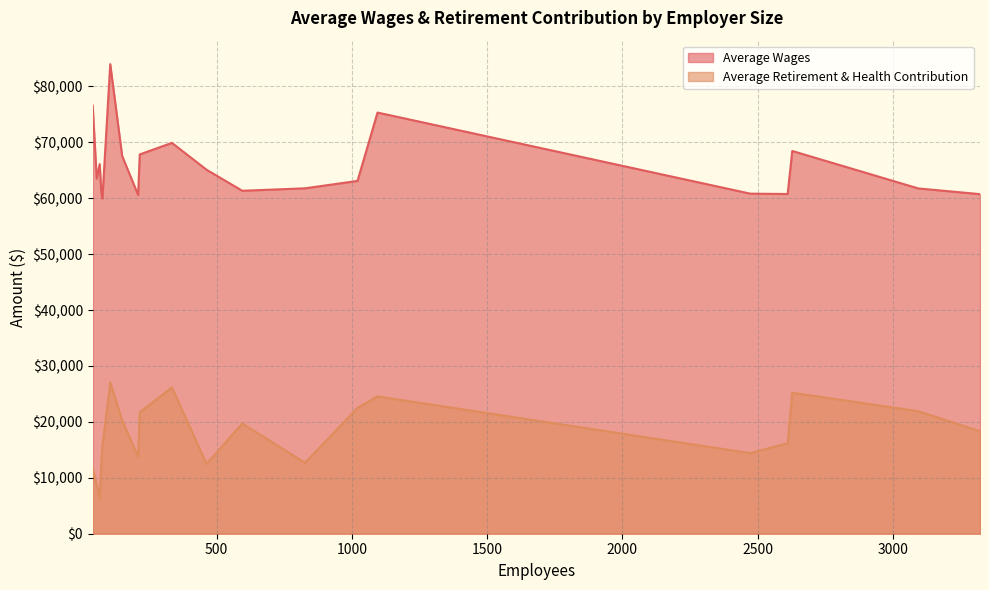

How many interior local peaks does the Average Retirement & Health Contribution series have?

5